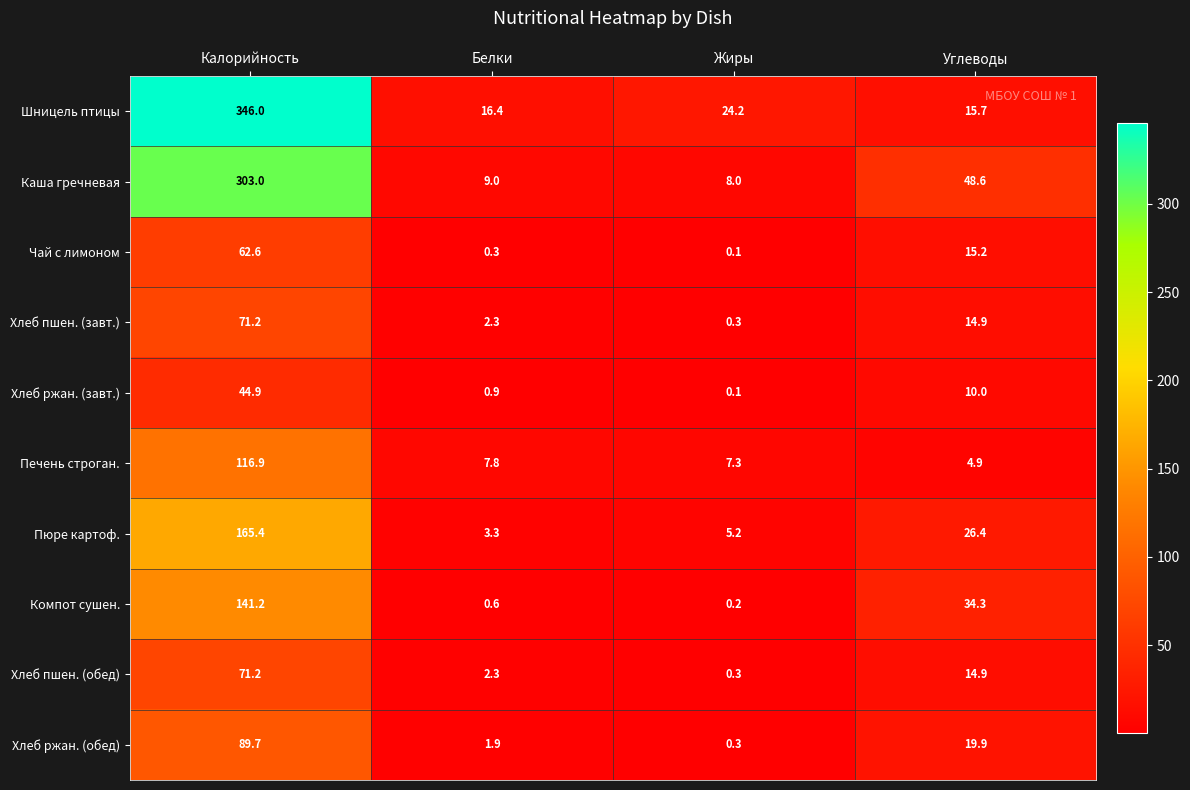

At which category is the sum across all series the highest?

Калорийность